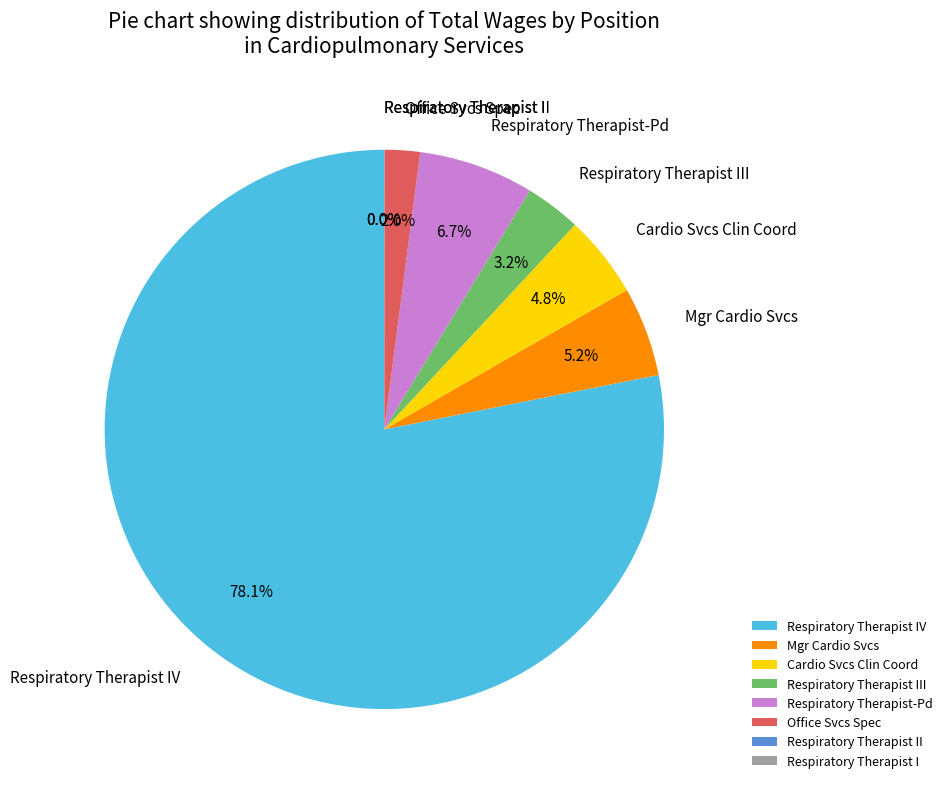

Is the sum of Mgr Cardio Svcs and Office Svcs Spec greater than half?

No